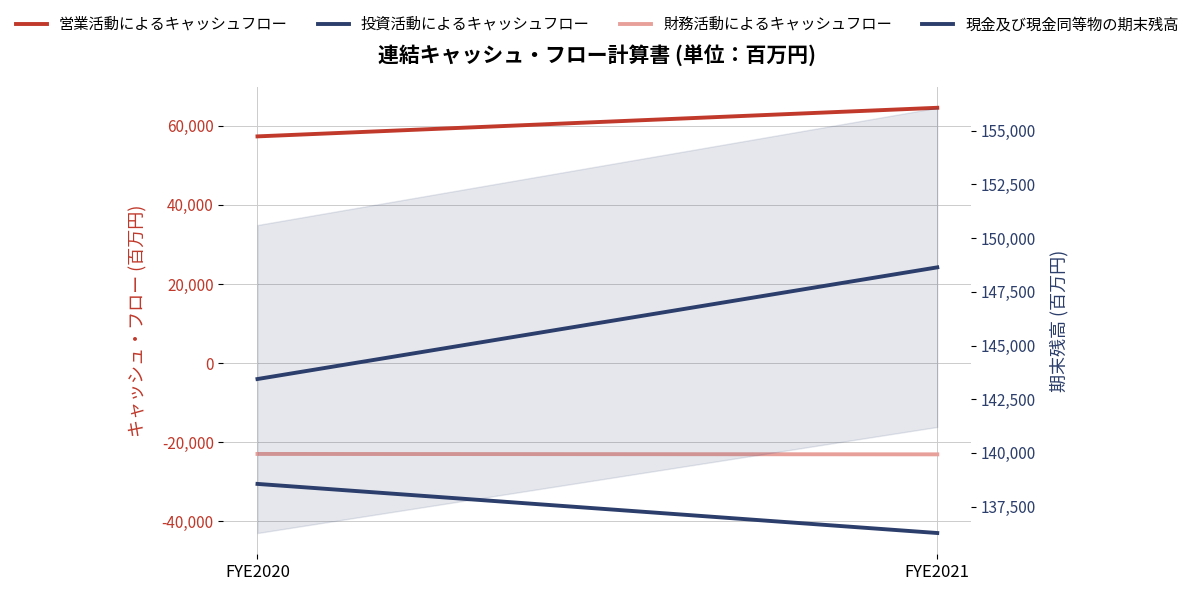

What are all the series names shown in the legend?

営業活動によるキャッシュフロー, 投資活動によるキャッシュフロー, 財務活動によるキャッシュフロー, 現金及び現金同等物の期末残高